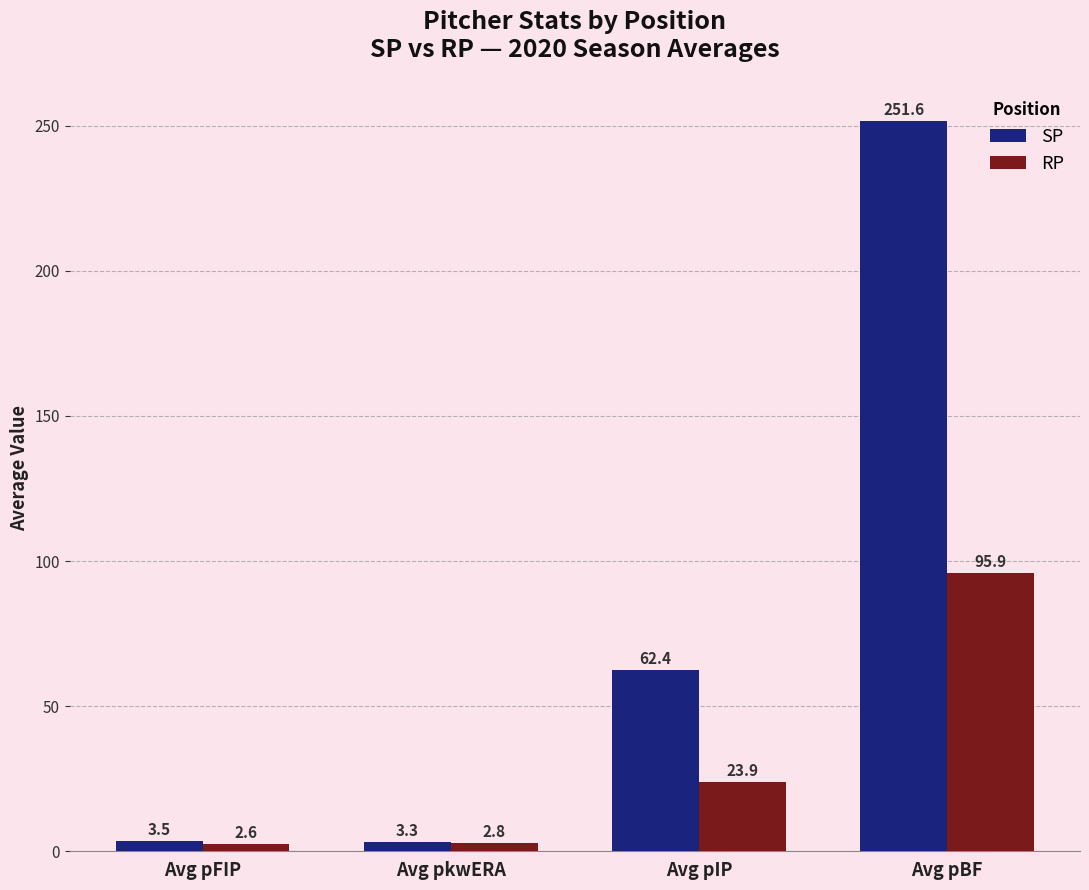

True or false: RP has a value of 2.8 at Avg pkwERA.

True